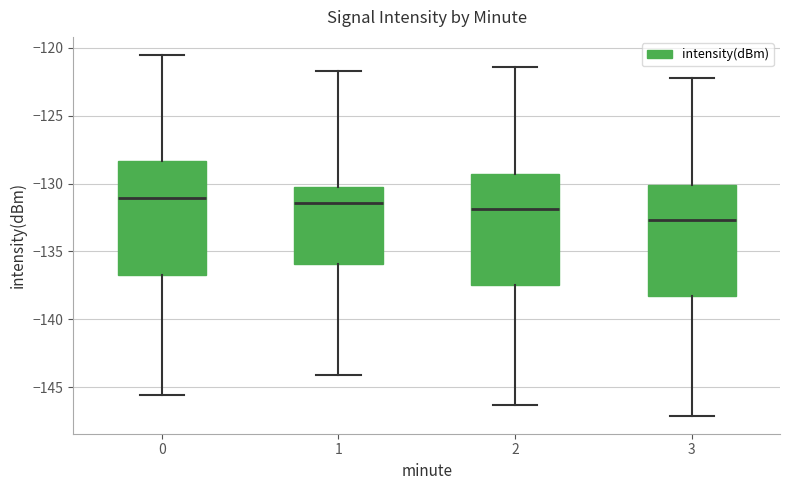

Where is the upper edge of the box at x = 1 on the y-axis? The values are not printed on the chart, so give them approximately, as read against the axis.

-130.0